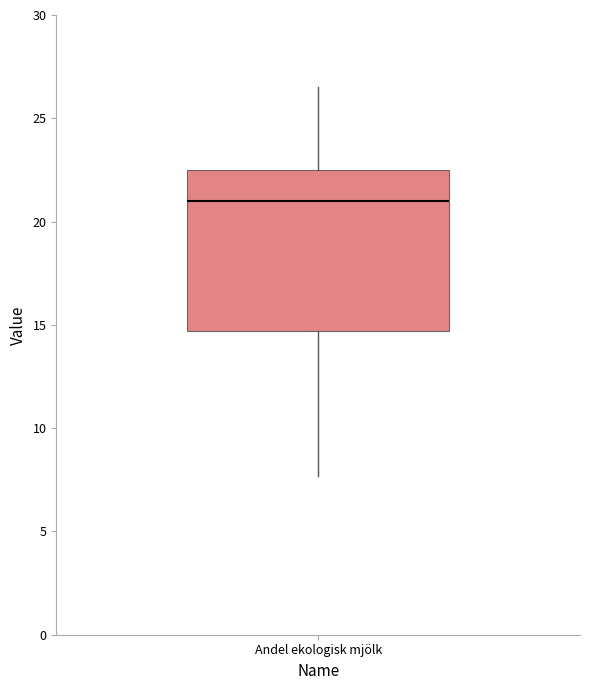

Where is the upper edge of the box for Andel ekologisk mjölk on the y-axis? The values are not printed on the chart, so give them approximately, as read against the axis.

22.5